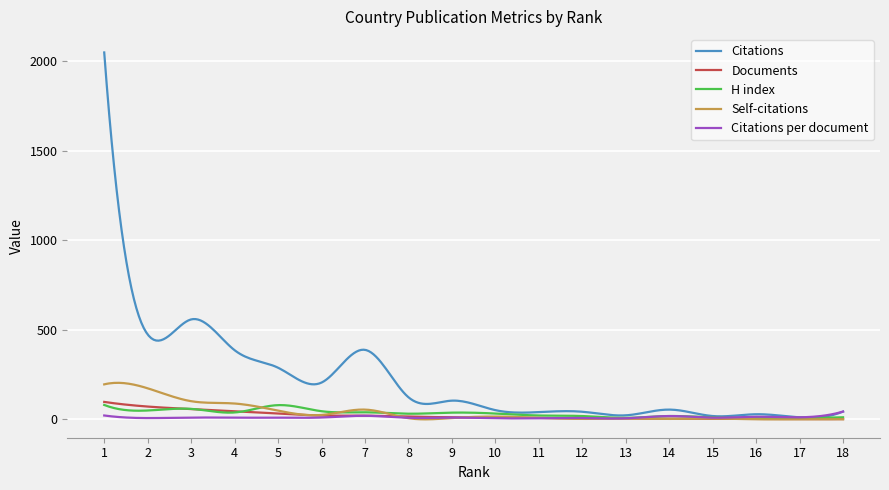

Which series has the largest total across all categories?

Citations